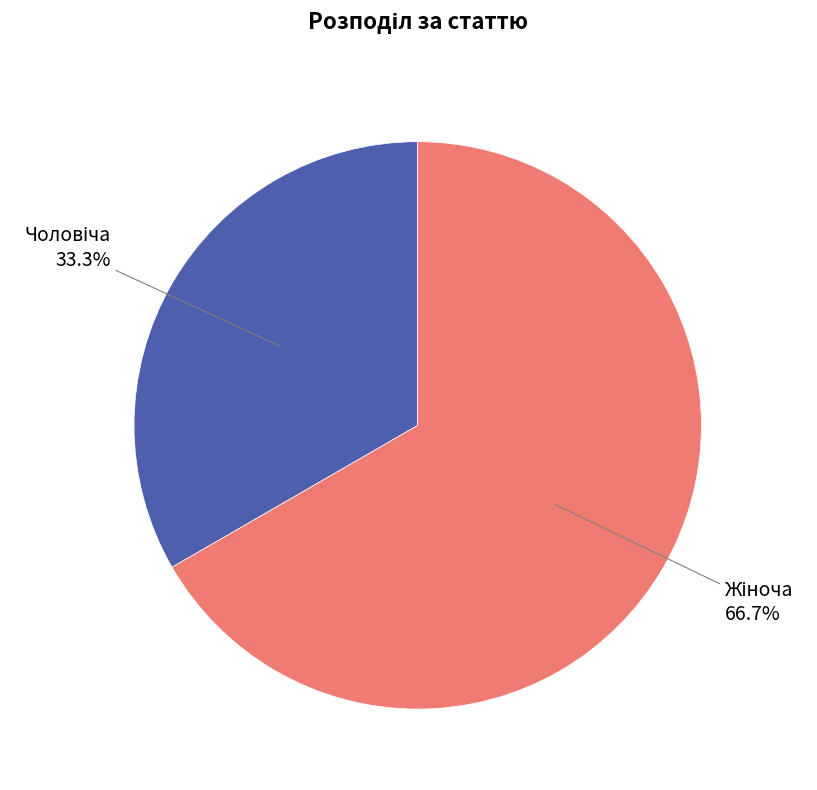

Does any single category account for the majority?

Yes